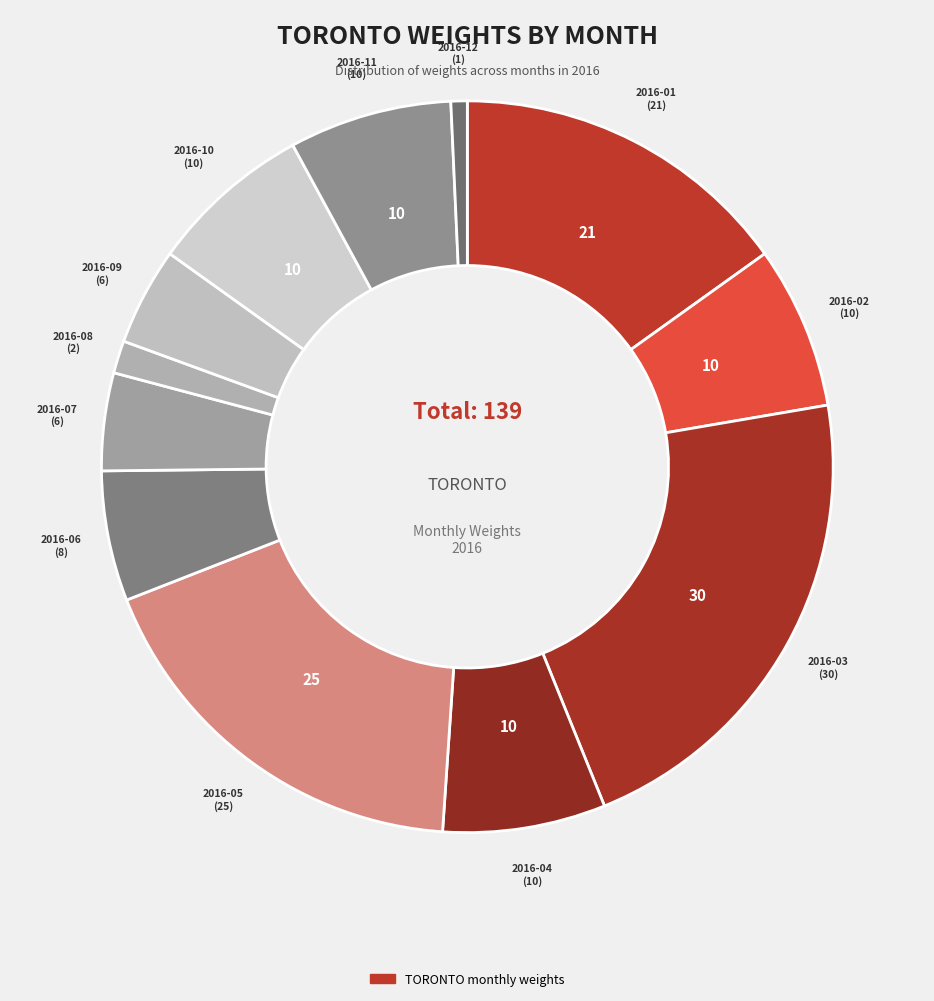

How many segments does this pie chart have?

12